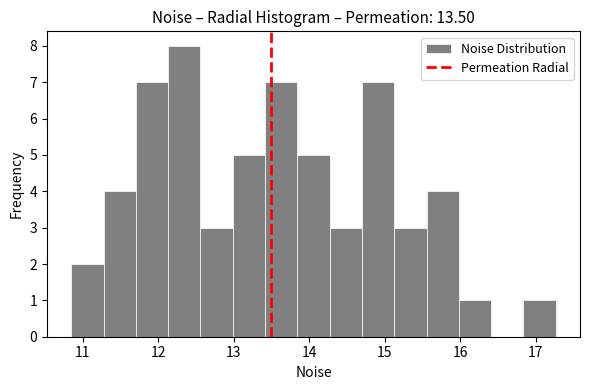

Reading left to right, list every bar in this chart as the range it spans on the x-axis followed by its height. Neither the bar edges nor the heights are printed on the chart, so give them approximately, as read against the axes.

10.8 to 11.3: 2
11.3 to 11.7: 4
11.7 to 12.1: 7
12.1 to 12.6: 8
12.6 to 13.0: 3
13.0 to 13.4: 5
13.4 to 13.8: 7
13.8 to 14.3: 5
14.3 to 14.7: 3
14.7 to 15.1: 7
15.1 to 15.6: 3
15.6 to 16.0: 4
16.0 to 16.4: 1
16.4 to 16.8: 0
16.8 to 17.3: 1